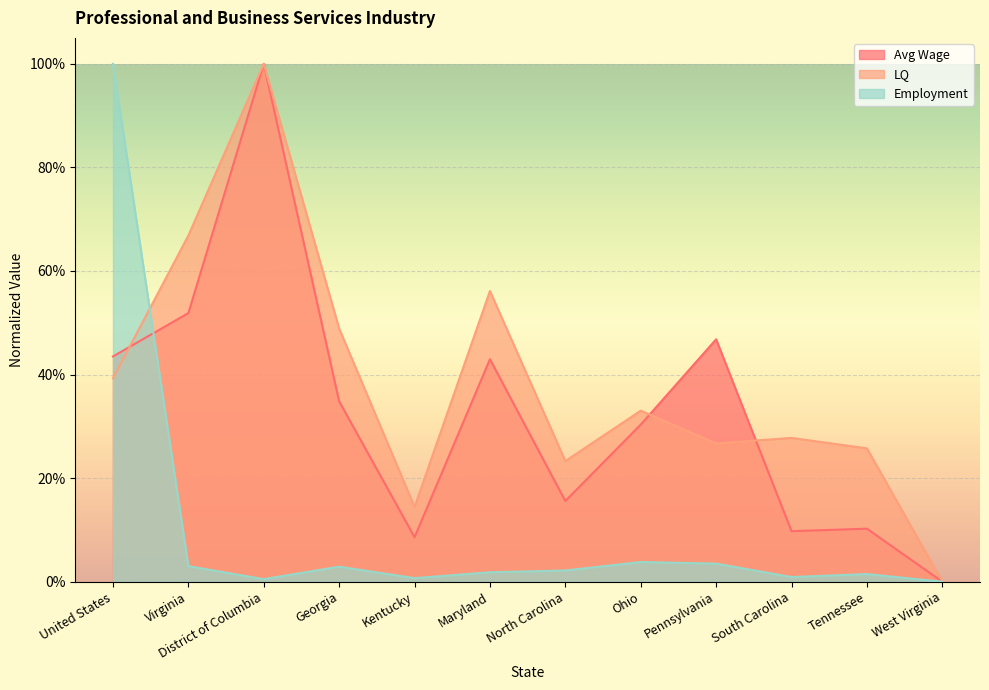

What are all the series names shown in the legend?

Avg Wage, LQ, Employment